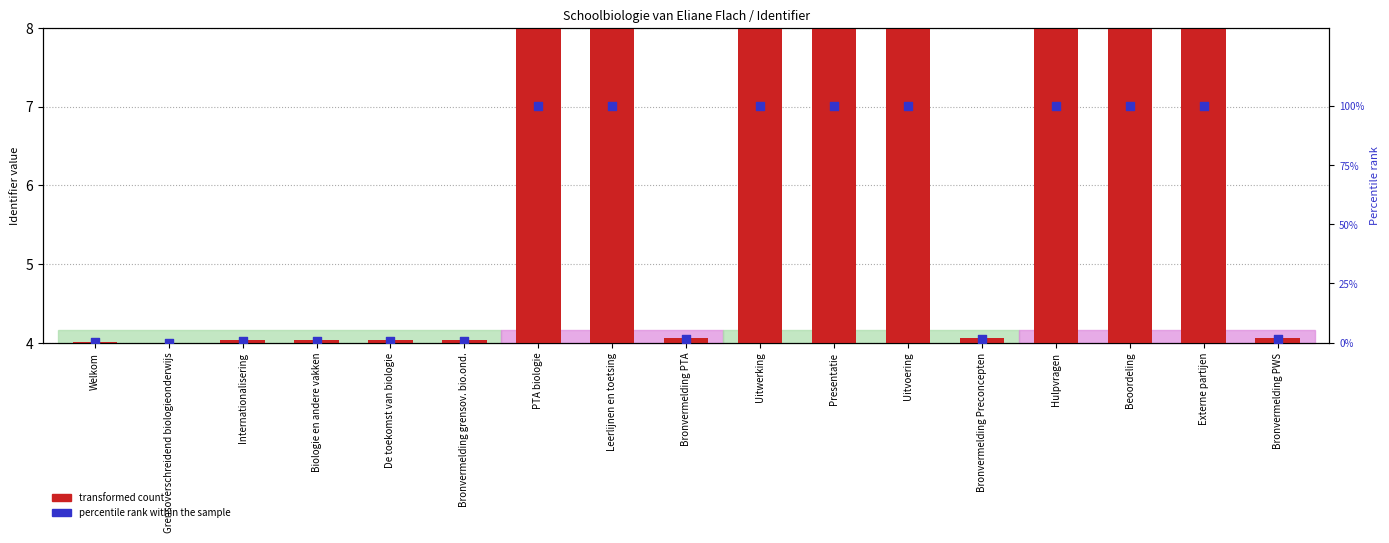

At which category is the sum across all series the highest?

Externe partijen